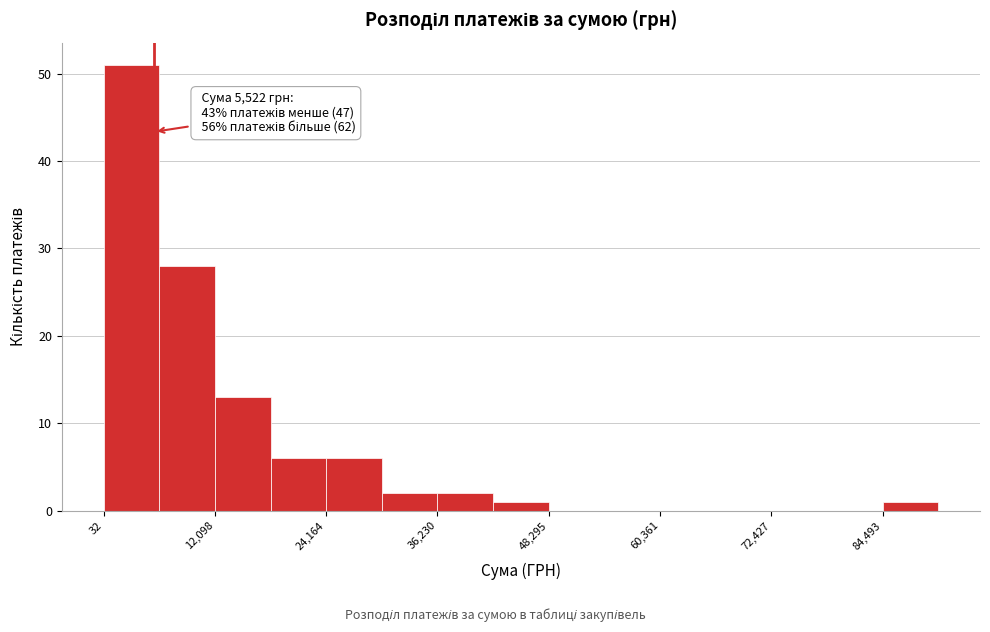

Read against the x-axis, roughly where is the centre of the tallest bar?

4000